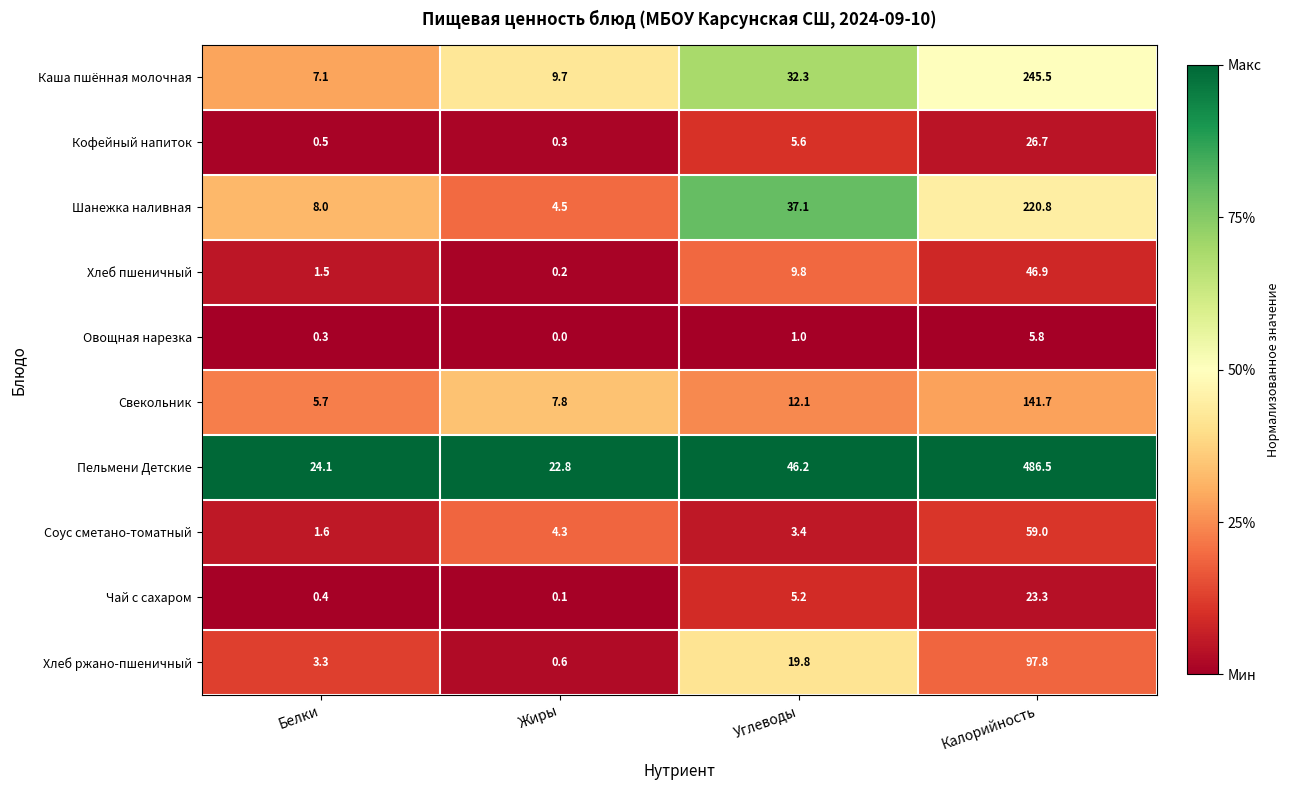

At how many categories does at least one series exceed 0?

4